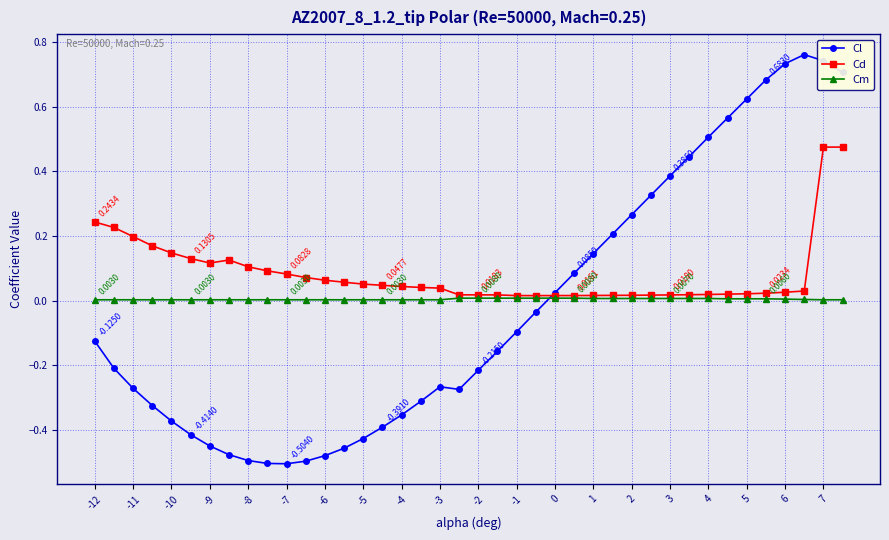

Which series has the largest range (max minus min)?

Cl